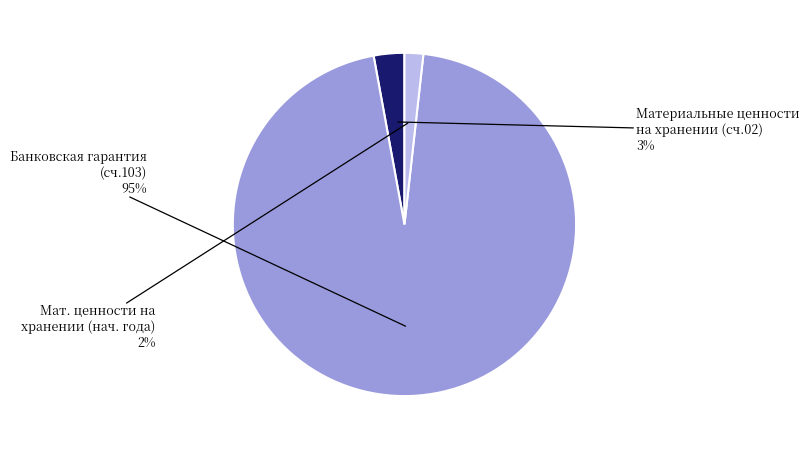

To the nearest percent, what is the average slice percentage?

33%